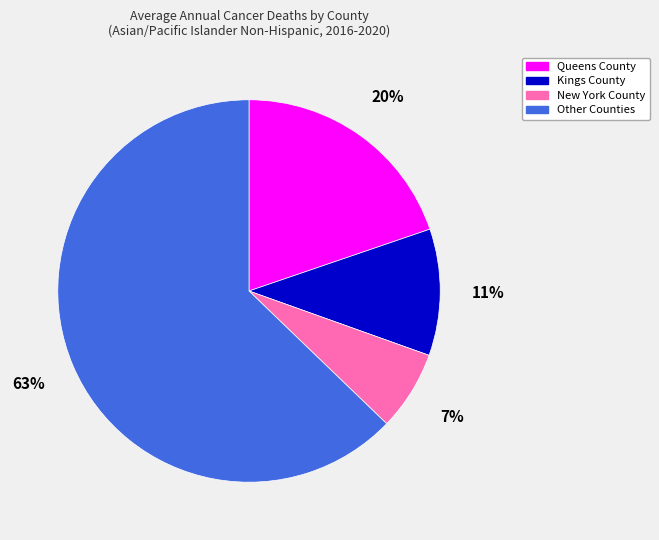

Which has a higher value, New York County or Kings County?

Kings County